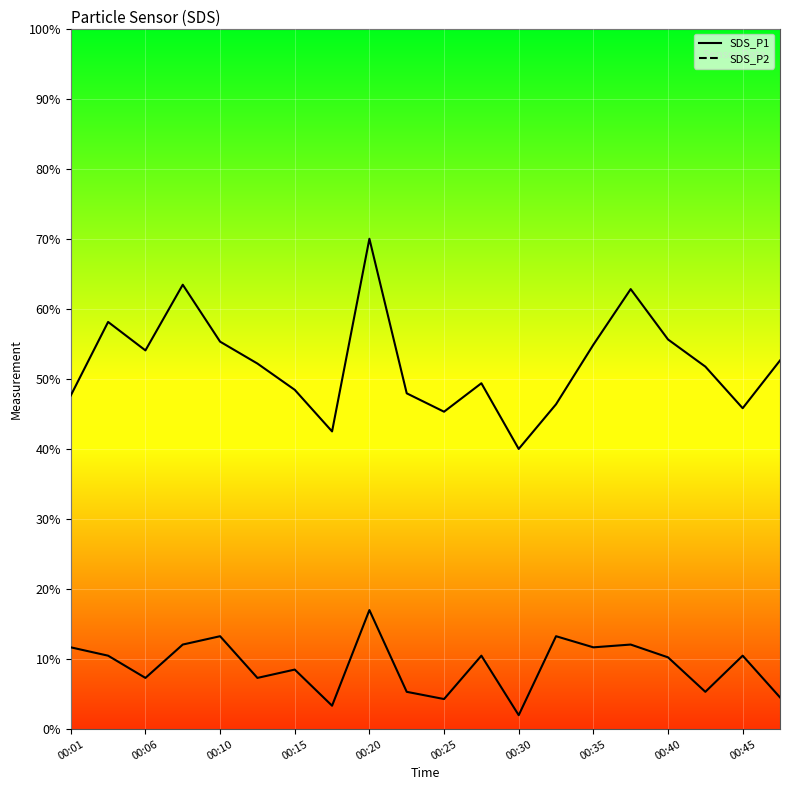

How many interior local peaks does the SDS_P1 line series have?

5